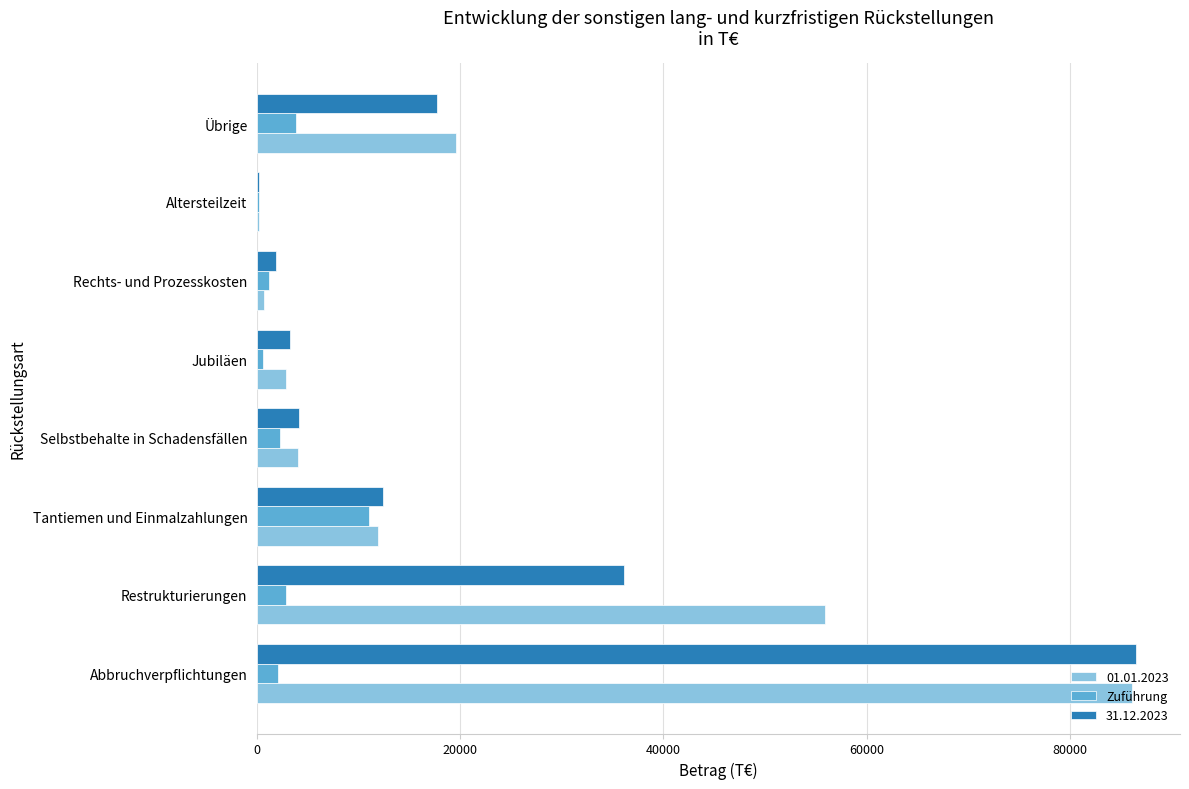

The value of 01.01.2023 at Abbruchverpflichtungen is 32381. True or false?

False